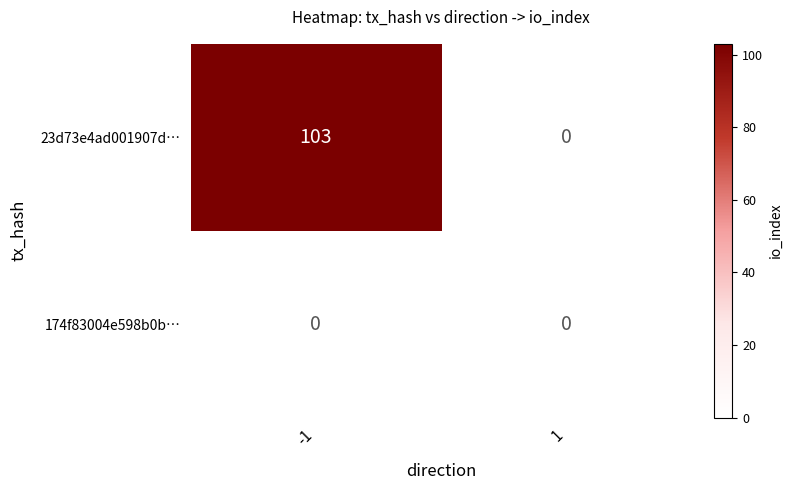

Reading left to right, list all the values displayed in this chart.

23d73e4ad001907d…: 103	0
174f83004e598b0b…: 0	0